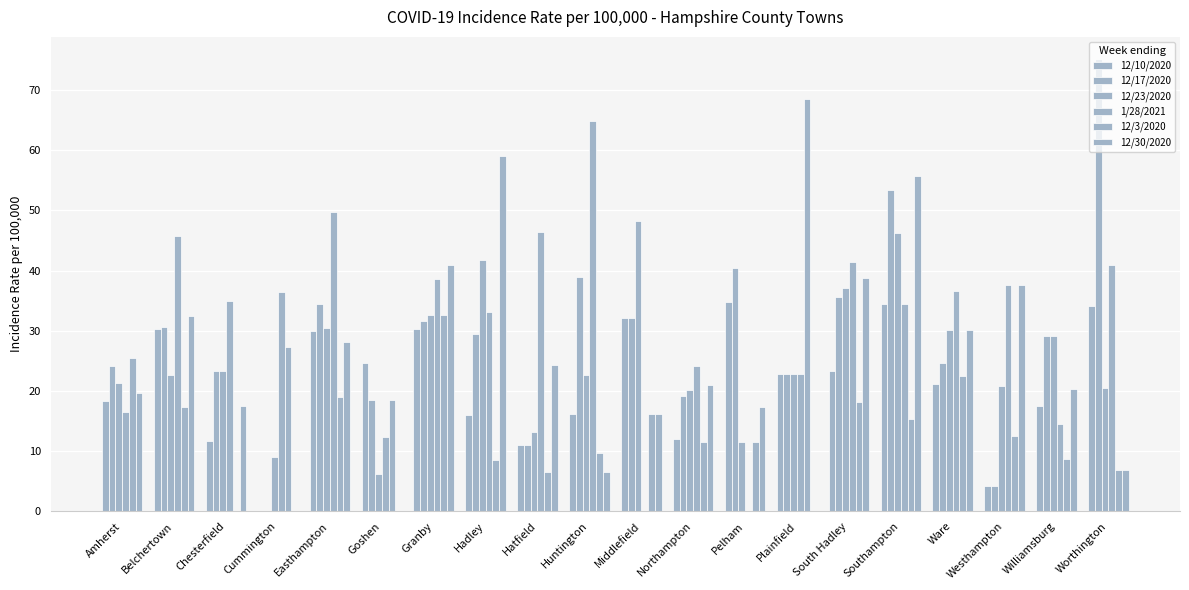

How many data points does each series have?

20